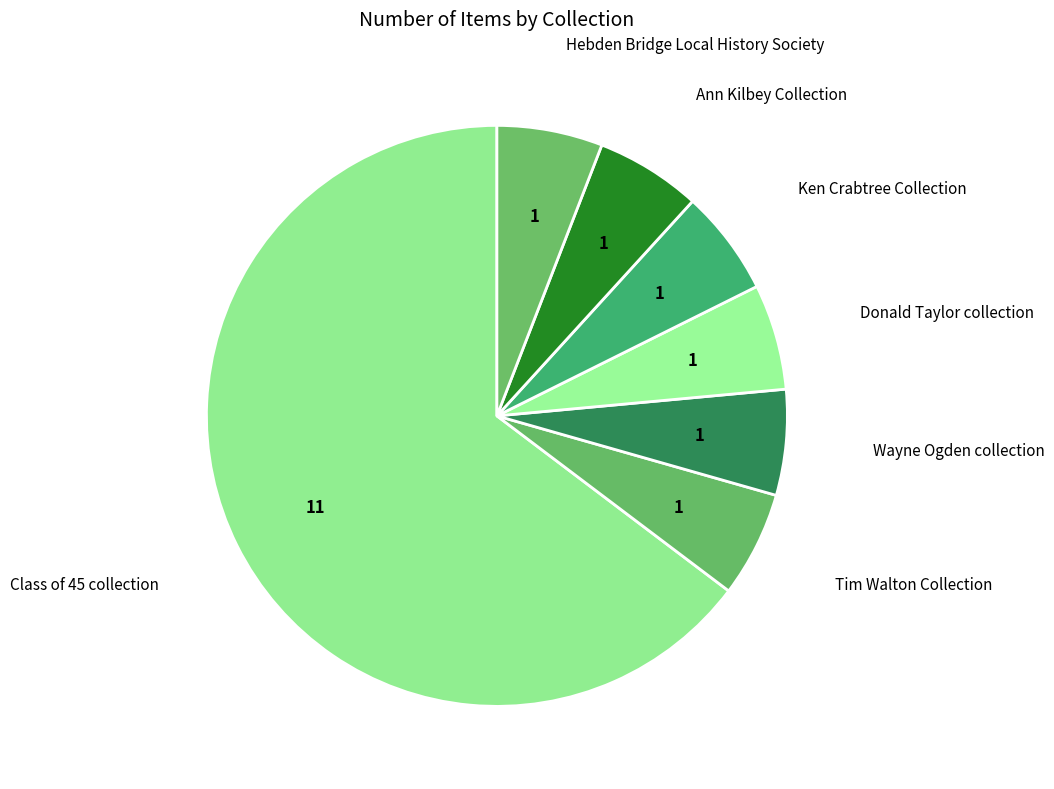

Is there a majority slice in this chart?

Yes